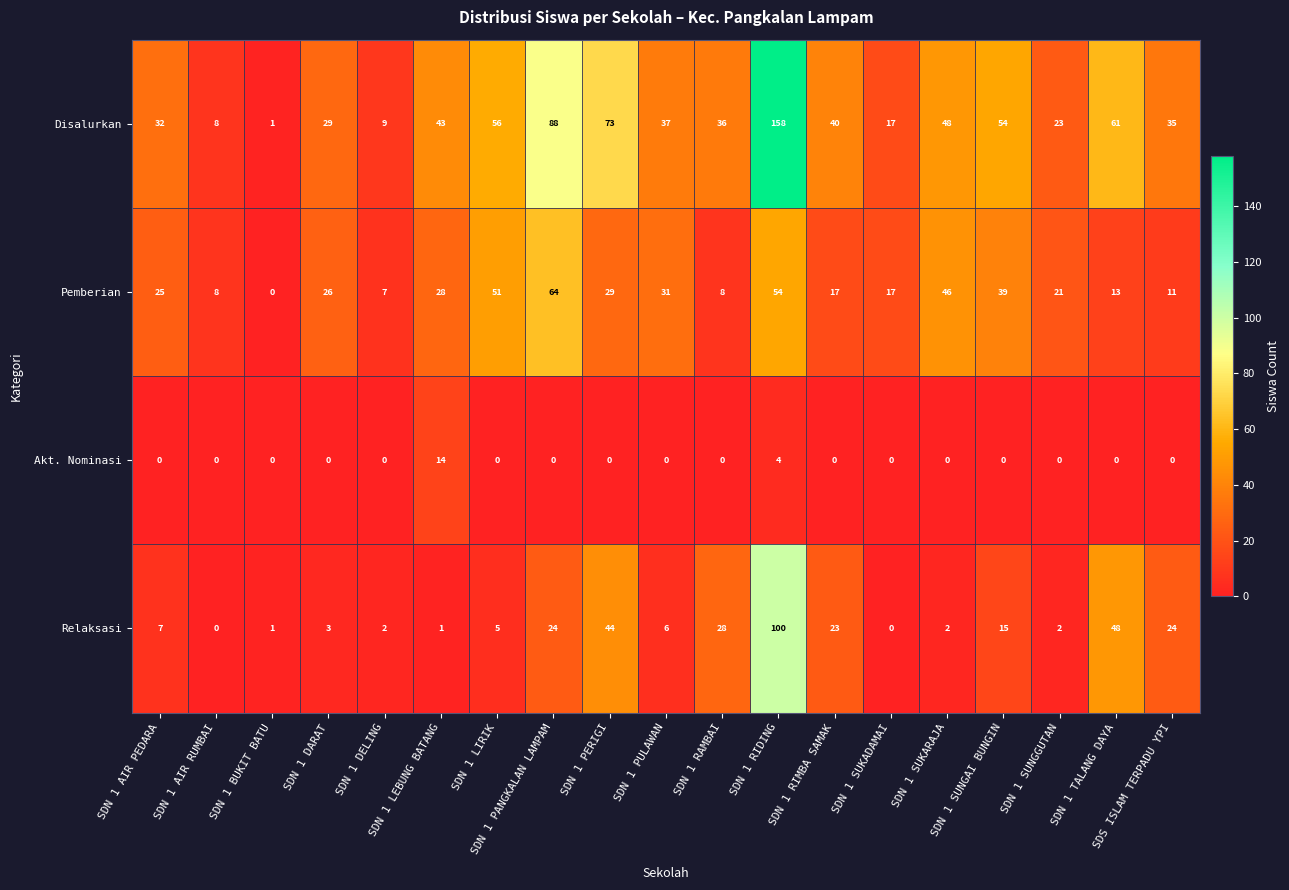

True or false: Akt. Nominasi has a value of 5 at SDN 1 BUKIT BATU.

False